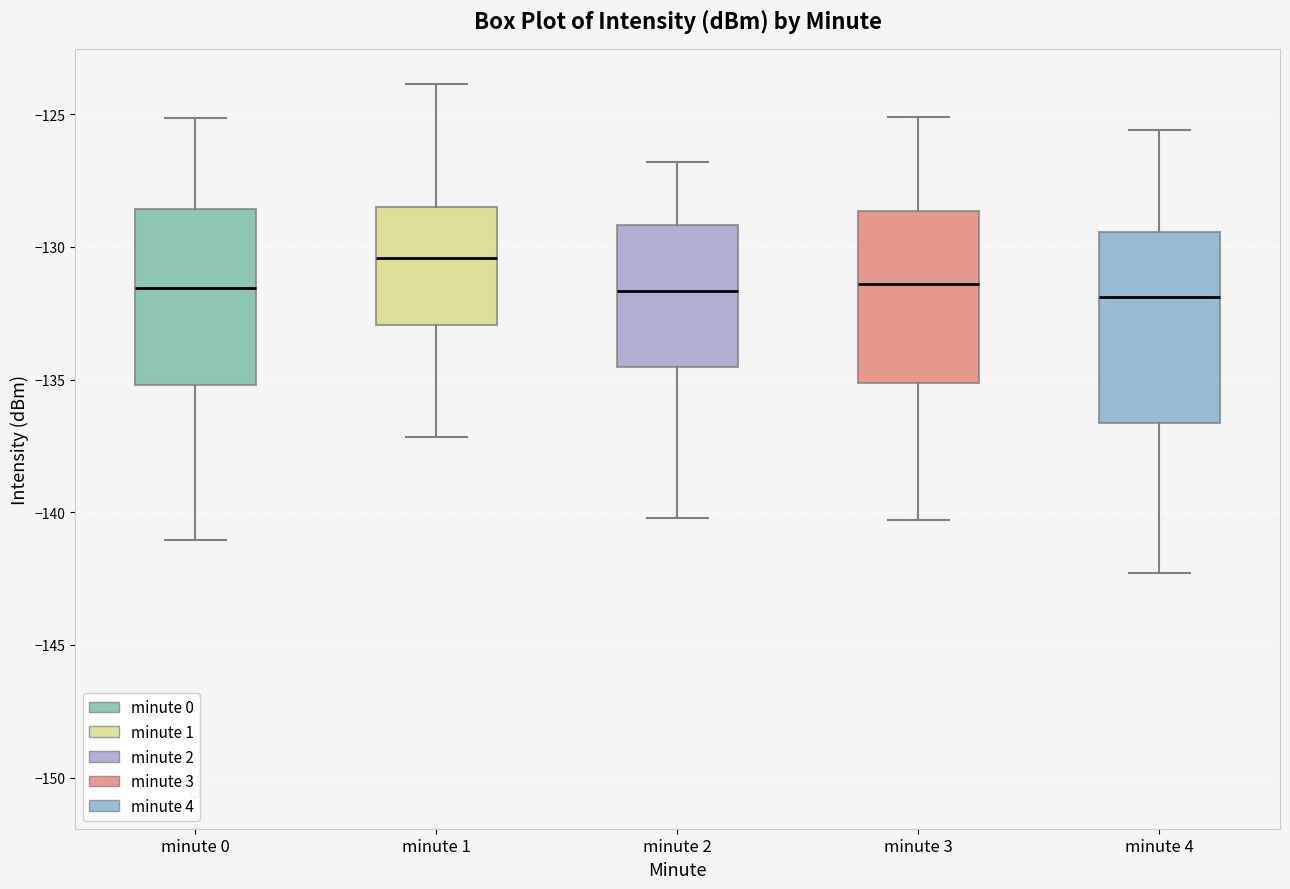

Where is the upper edge of the box for minute 2 on the y-axis? The values are not printed on the chart, so give them approximately, as read against the axis.

-129.0